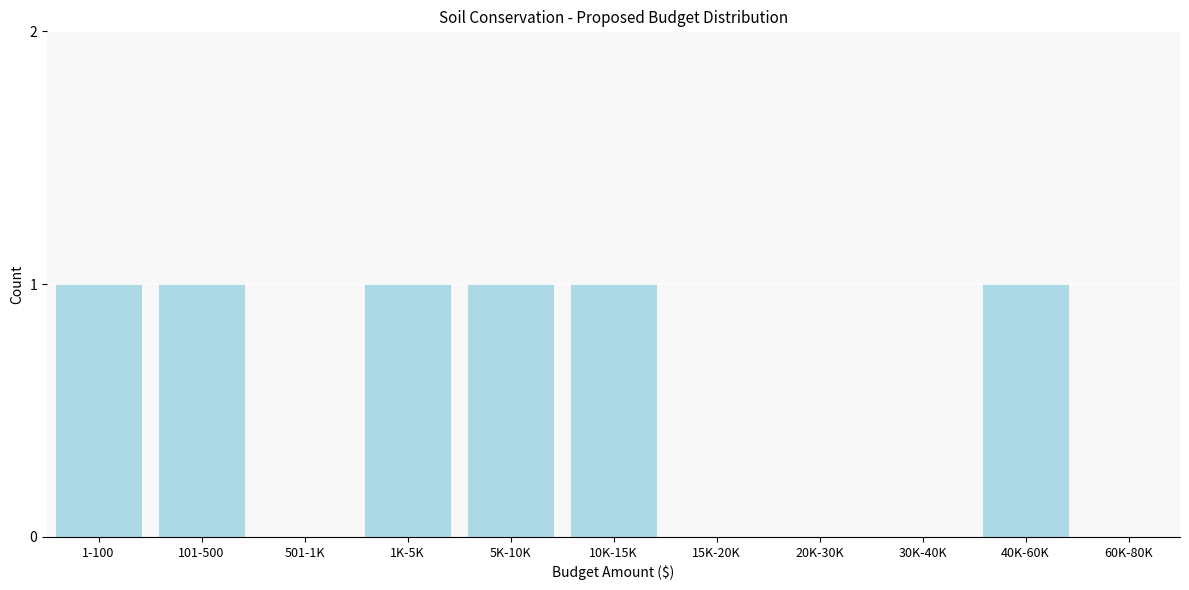

Reading left to right, what are all the values shown in this chart?

1-100=1	101-500=1	501-1K=0	1K-5K=1	5K-10K=1	10K-15K=1	15K-20K=0	20K-30K=0	30K-40K=0	40K-60K=1	60K-80K=0